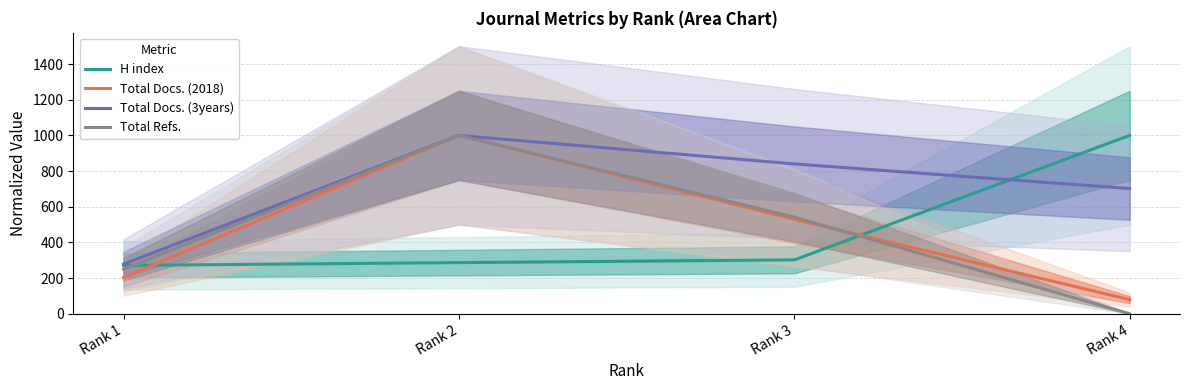

At Rank 4, list the series in order from largest to smallest.

H index, Total Docs. (3years), Total Docs. (2018), Total Refs.